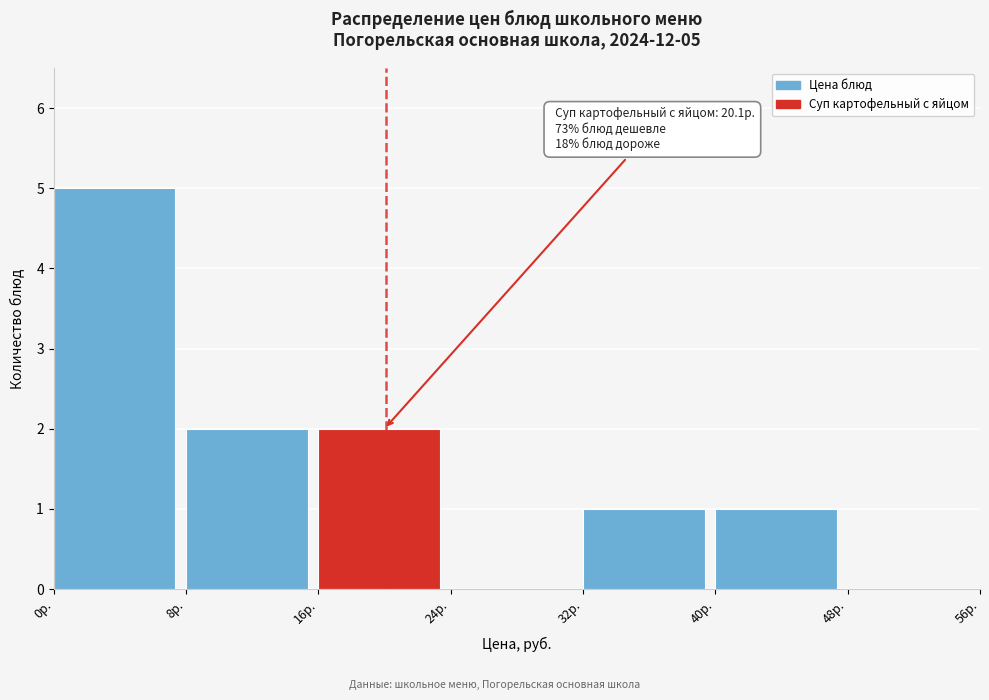

Over which range of the x-axis is the bar tallest?

0 to 8